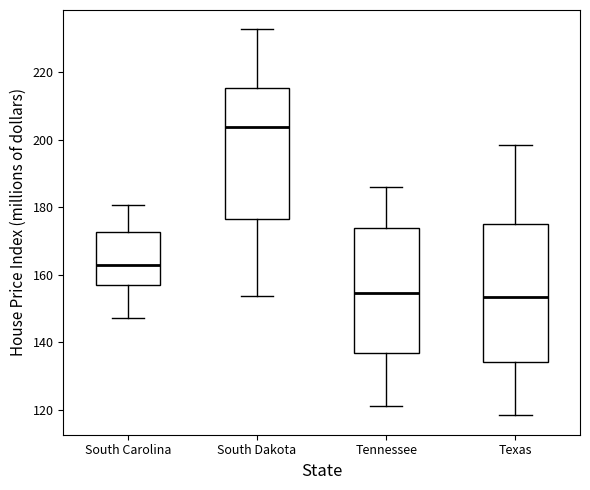

Which box has the highest median line?

South Dakota